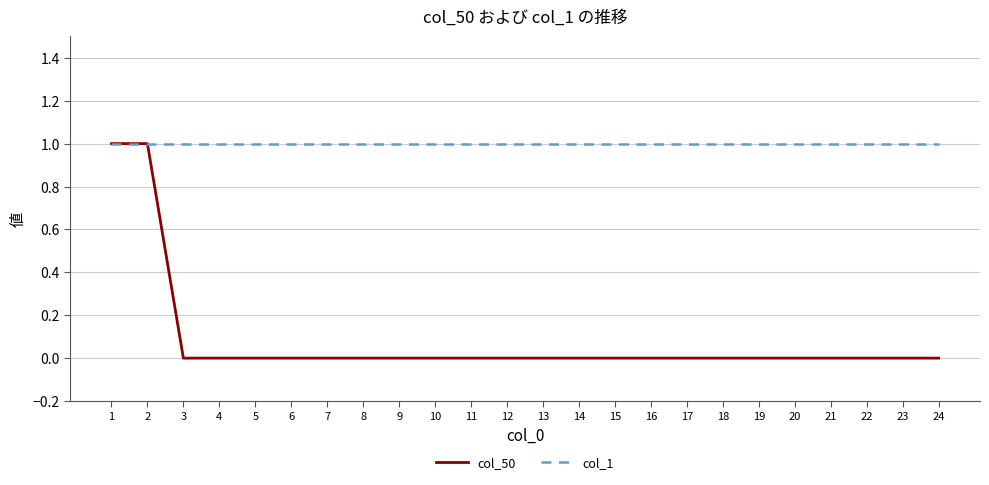

Which series has the widest spread of values?

col_50